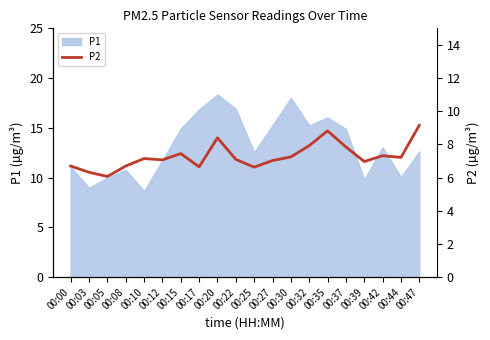

How many interior local valleys (lower than both neighbors) does the data have?

6